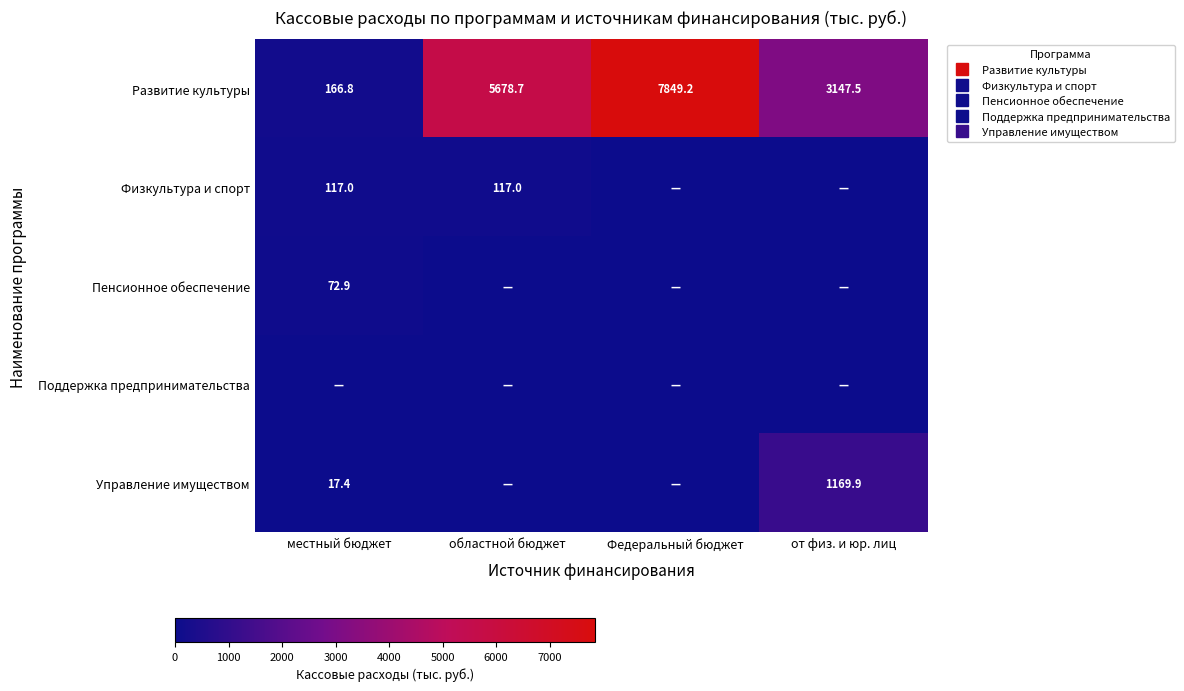

At how many categories does at least one series exceed 7835?

1